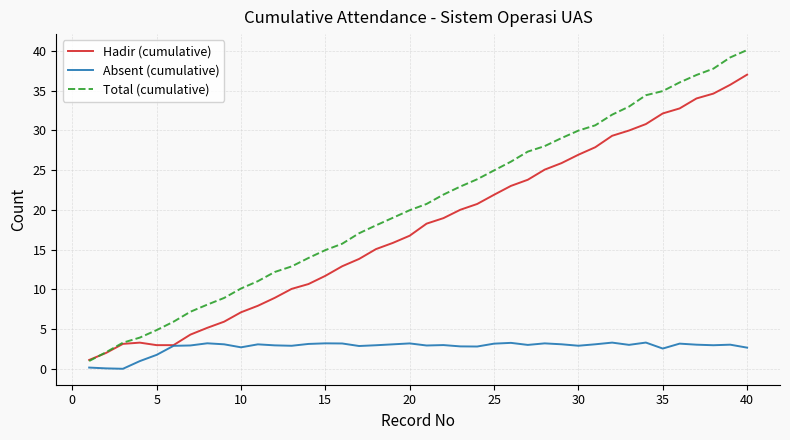

List the series in order of their peak value, lowest first.

Absent (cumulative), Hadir (cumulative), Total (cumulative)